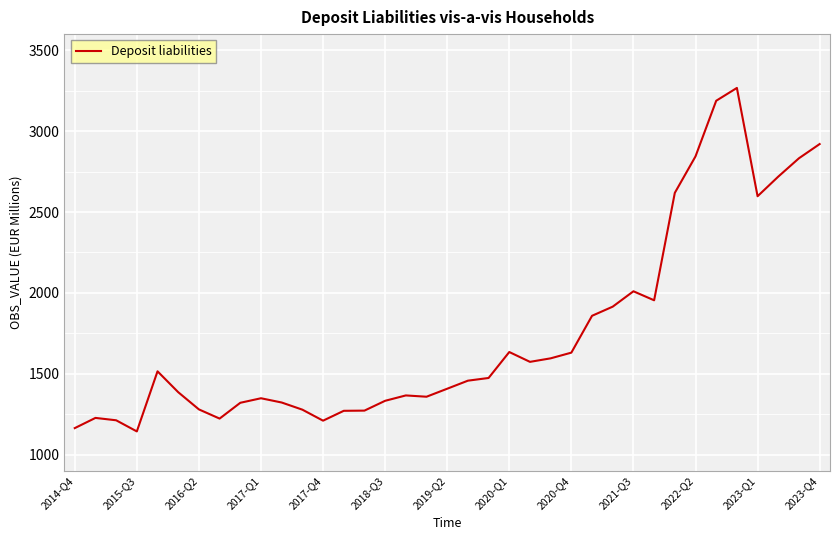

What is the difference between the maximum and minimum values?

2123.8